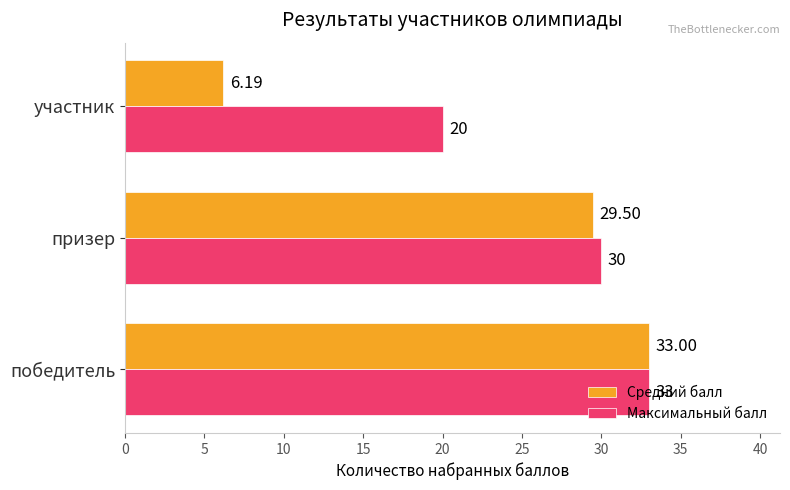

What is the average value of the Средний балл series?

22.9